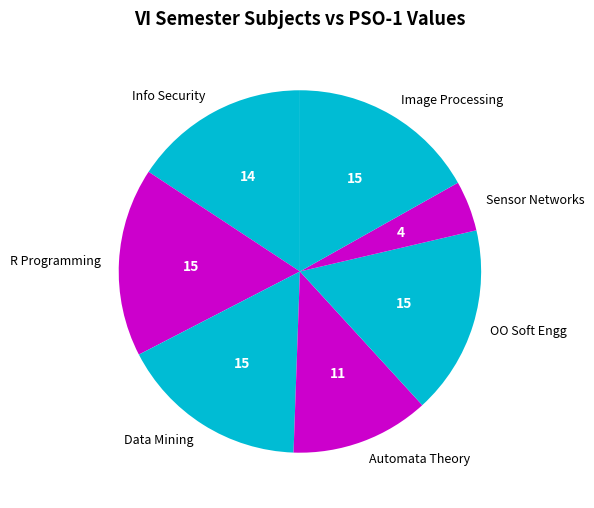

Approximately how many times larger is the value at Automata Theory compared to Image Processing?

0.7